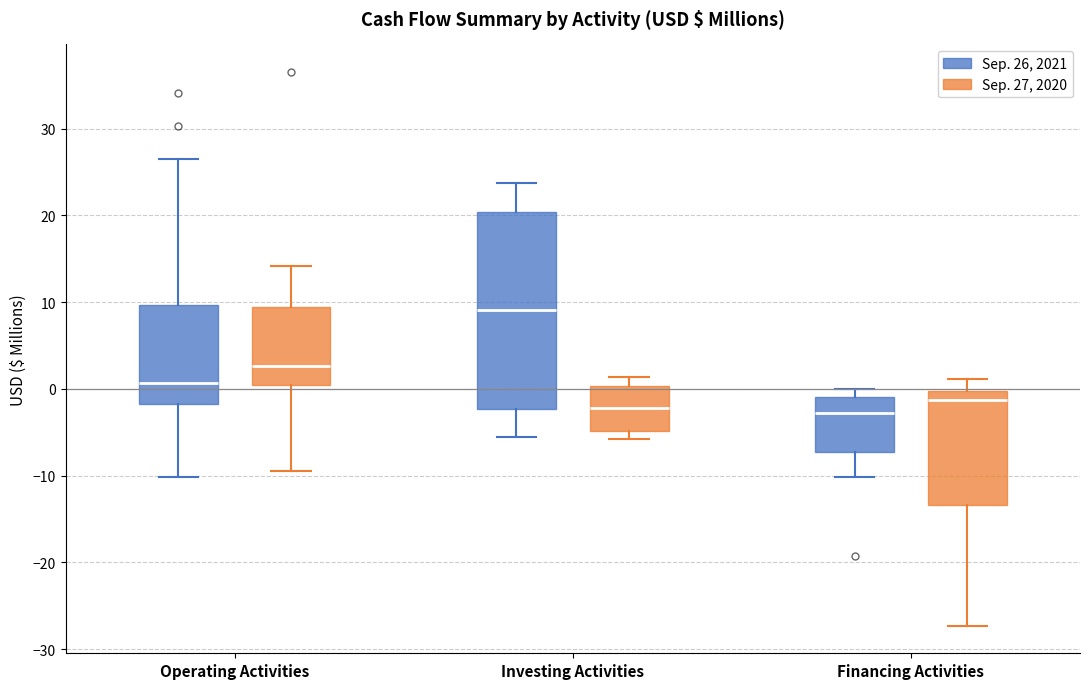

Reading left to right, transcribe this box plot: for each box, give where its median line is, the range the box spans, and where its two whiskers end, as read against the y-axis. The values are not printed on the chart, so give them approximately, as read against the axis.

Operating Activities (Sep. 26, 2021): median 1, box -2 to 10, whiskers -10 to 27
Operating Activities (Sep. 27, 2020): median 3, box 0 to 9, whiskers -9 to 14
Investing Activities (Sep. 26, 2021): median 9, box -2 to 20, whiskers -6 to 24
Investing Activities (Sep. 27, 2020): median -2, box -5 to 0, whiskers -6 to 1
Financing Activities (Sep. 26, 2021): median -3, box -7 to -1, whiskers -10 to 0
Financing Activities (Sep. 27, 2020): median -1, box -13 to 0, whiskers -27 to 1